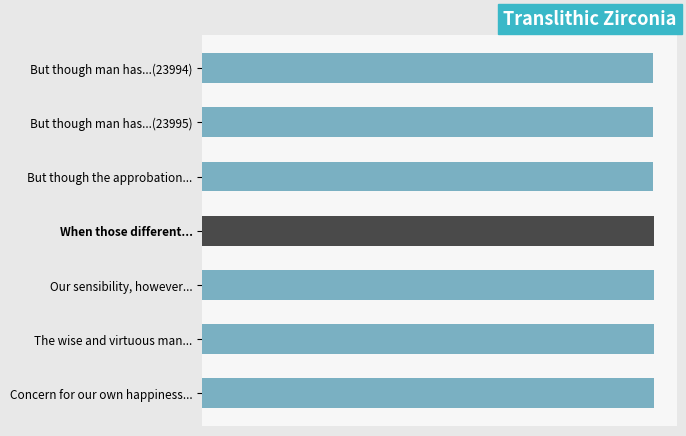

Where does the data first go above 24027?

Our sensibility, however...